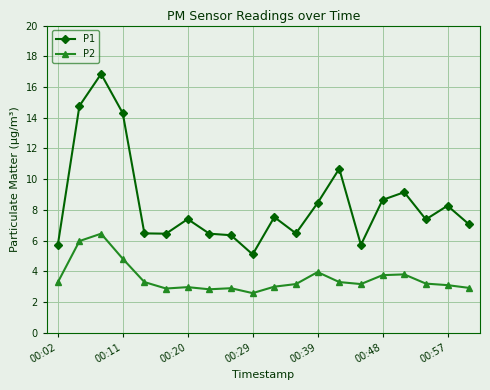

What is the difference between the maximum and minimum values in the P2 series?

3.9